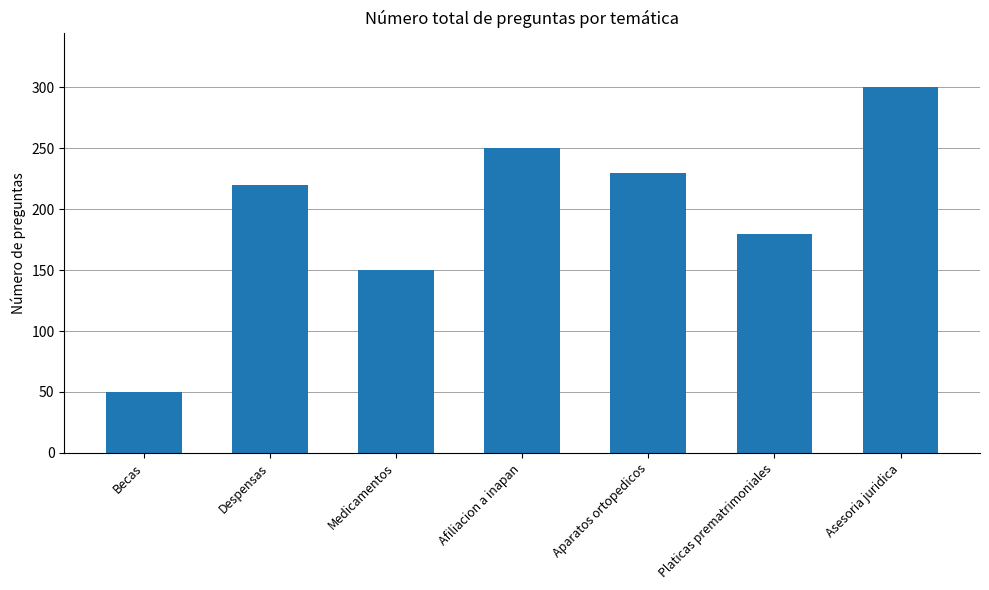

What is the sum of the values at Platicas prematrimoniales and Medicamentos?

330